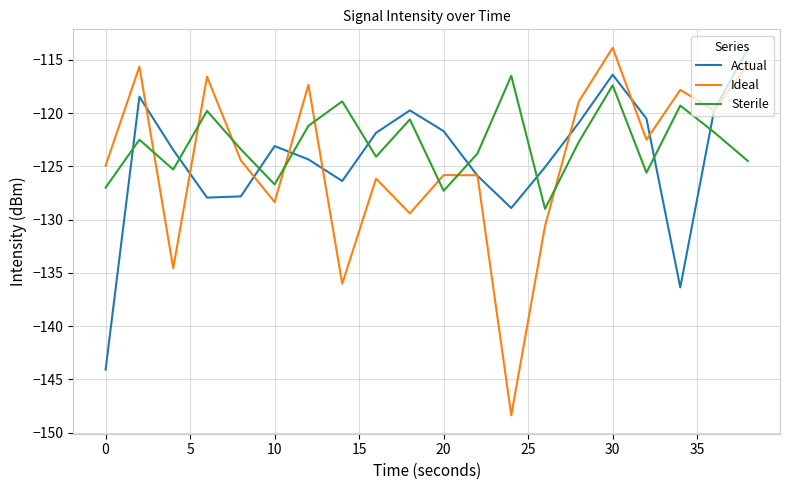

Which series has the widest spread of values?

Ideal